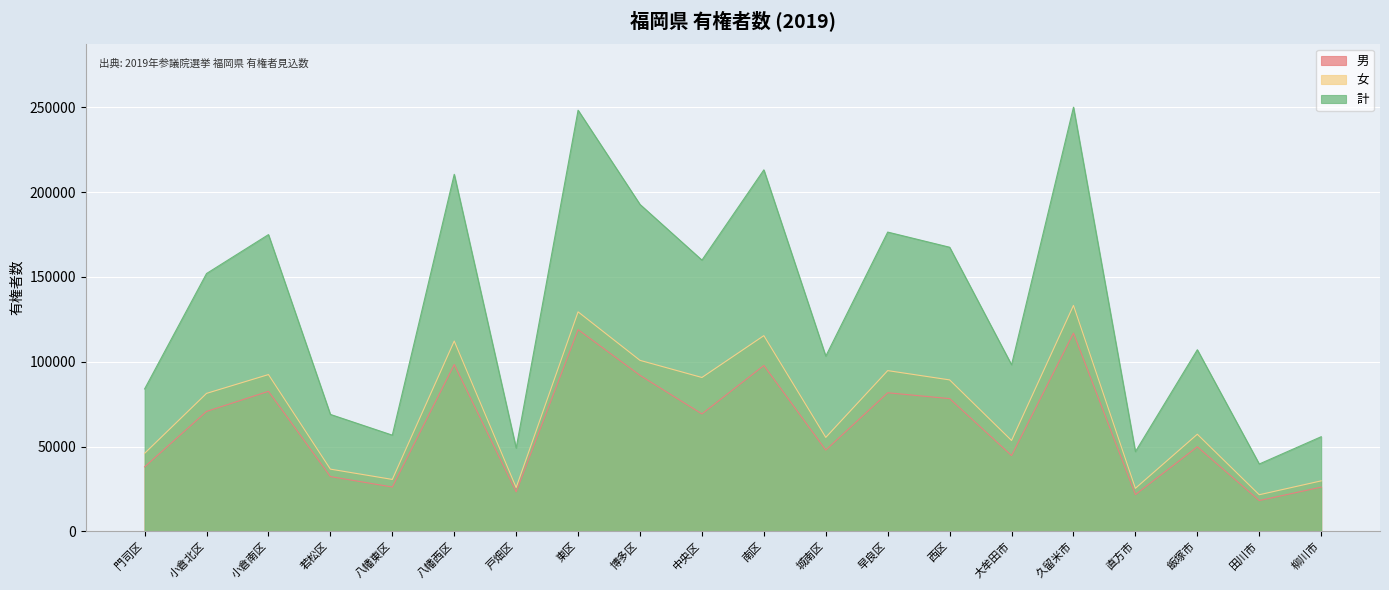

True or false: 計 and 女 cross at least once.

False